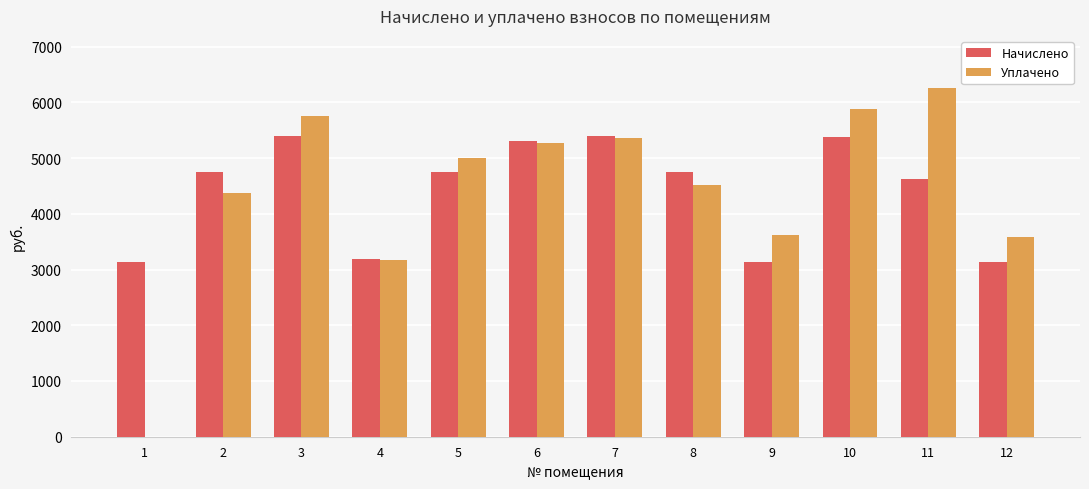

What is the difference between the Уплачено values at 8 and 7?

837.8